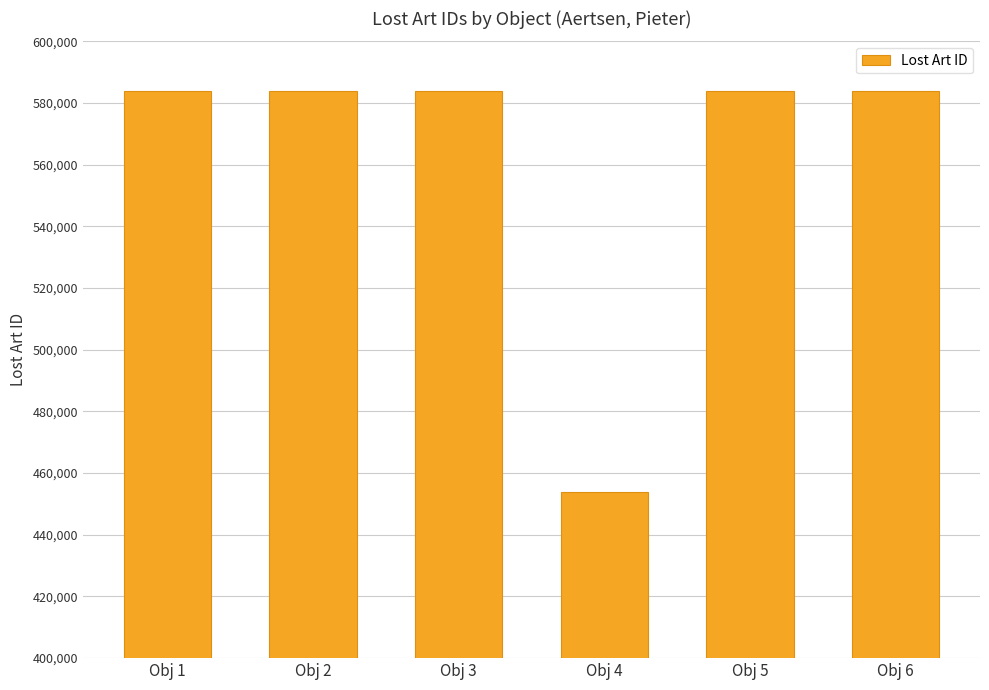

What is the difference between the maximum and minimum values?

130164